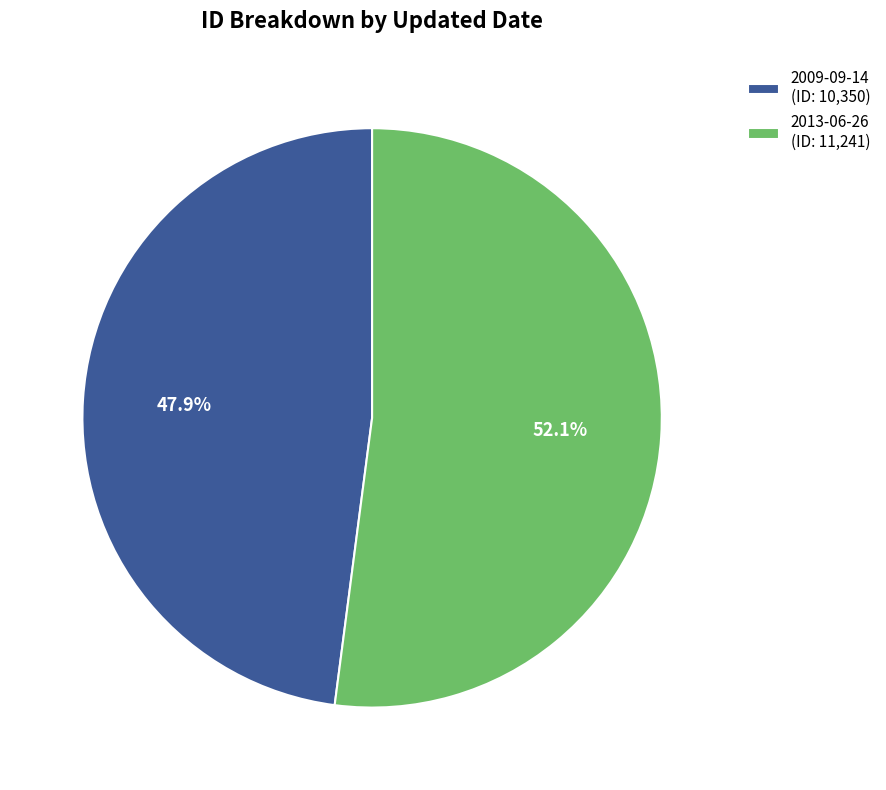

How many segments does this pie chart have?

2